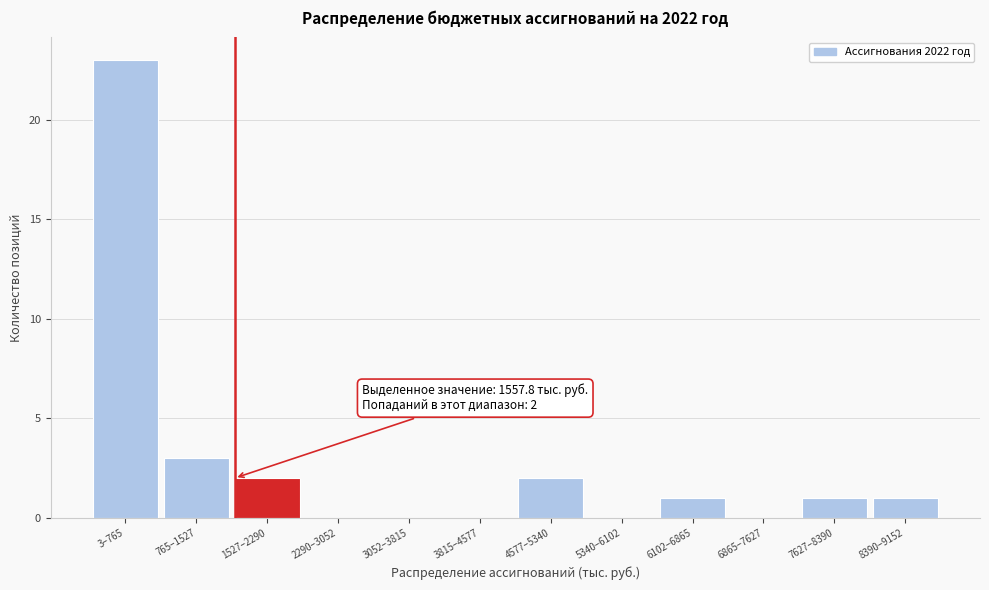

Reading left to right, list all the values displayed in this chart.

3–765=23	765–1527=3	1527–2290=2	2290–3052=0	3052–3815=0	3815–4577=0	4577–5340=2	5340–6102=0	6102–6865=1	6865–7627=0	7627–8390=1	8390–9152=1